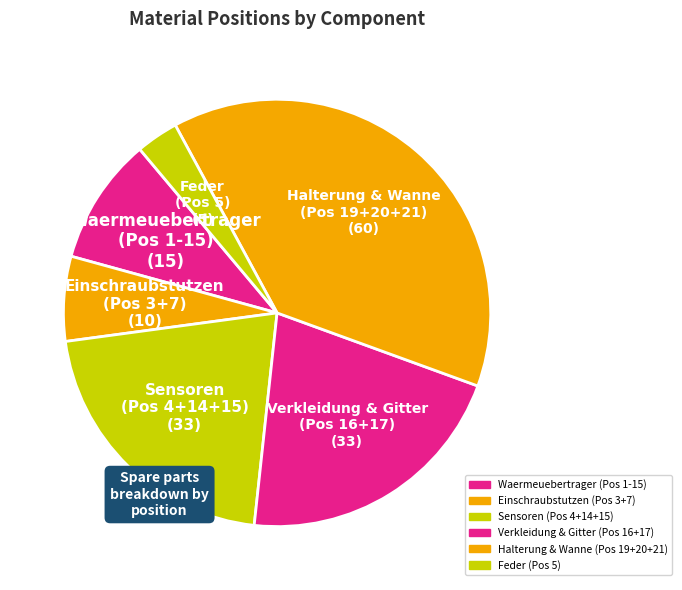

How many slices are in this pie chart?

6